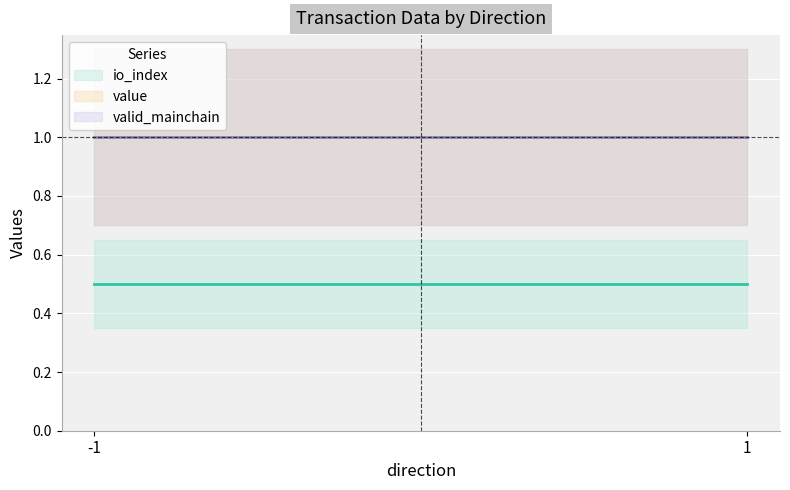

Between -1 and 1, which is larger?

-1